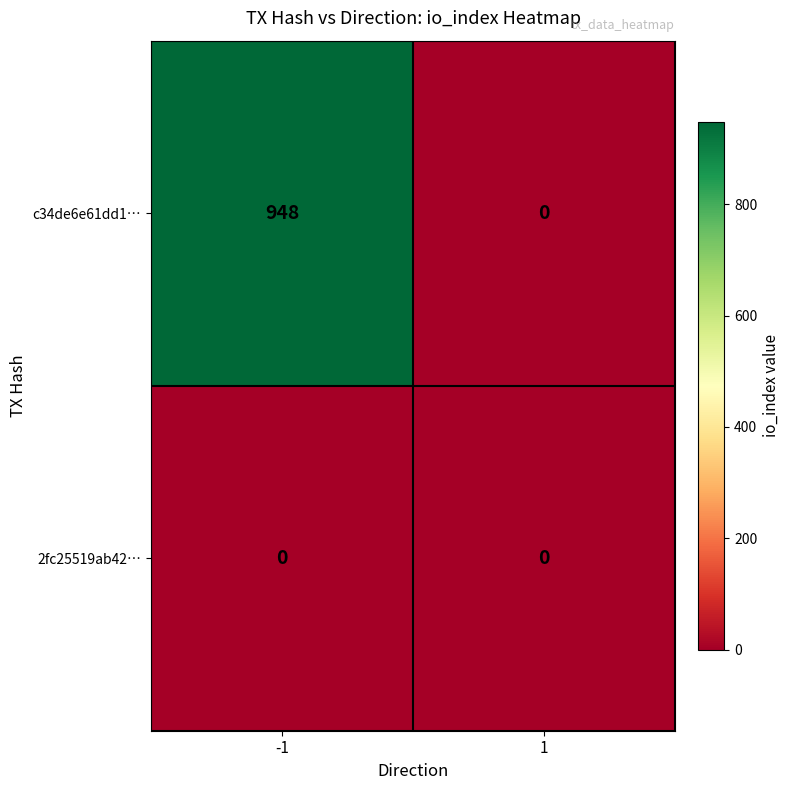

Is it true that c34de6e61dd1… equals -523 at 1?

False